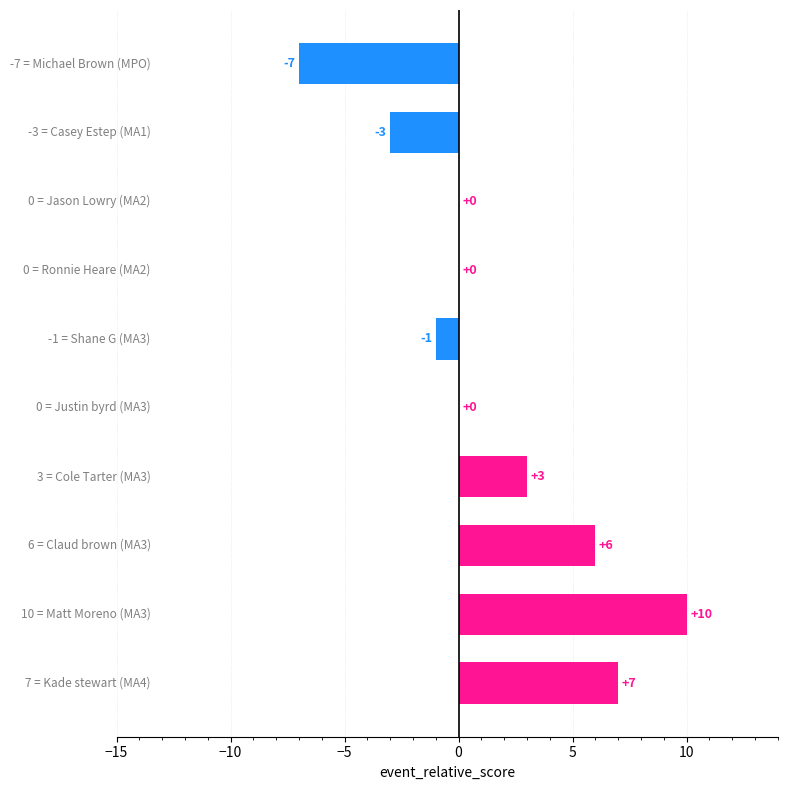

Count the number of data series in this chart.

1